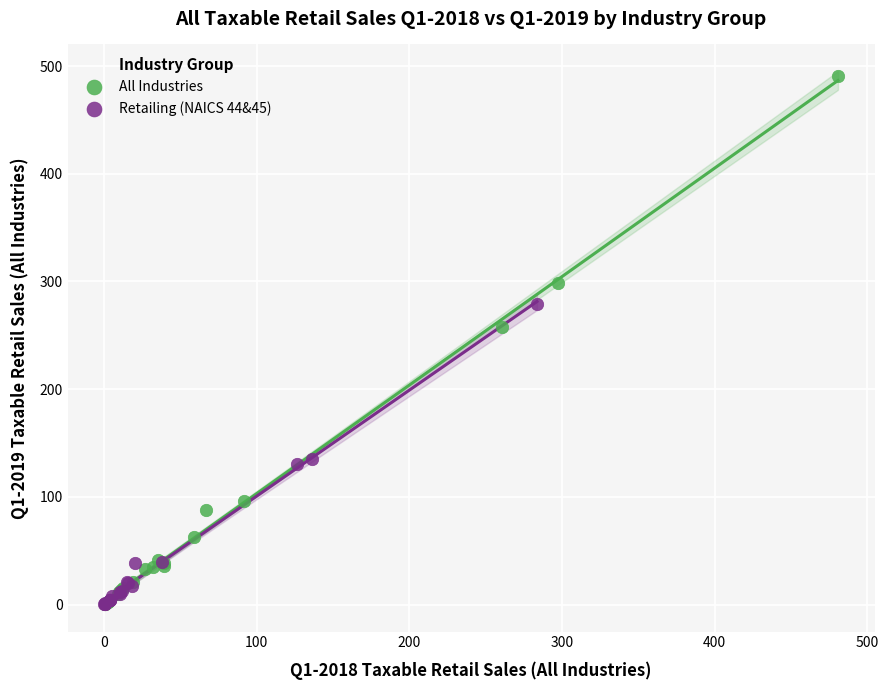

Which series has the widest spread of Y values?

All Industries